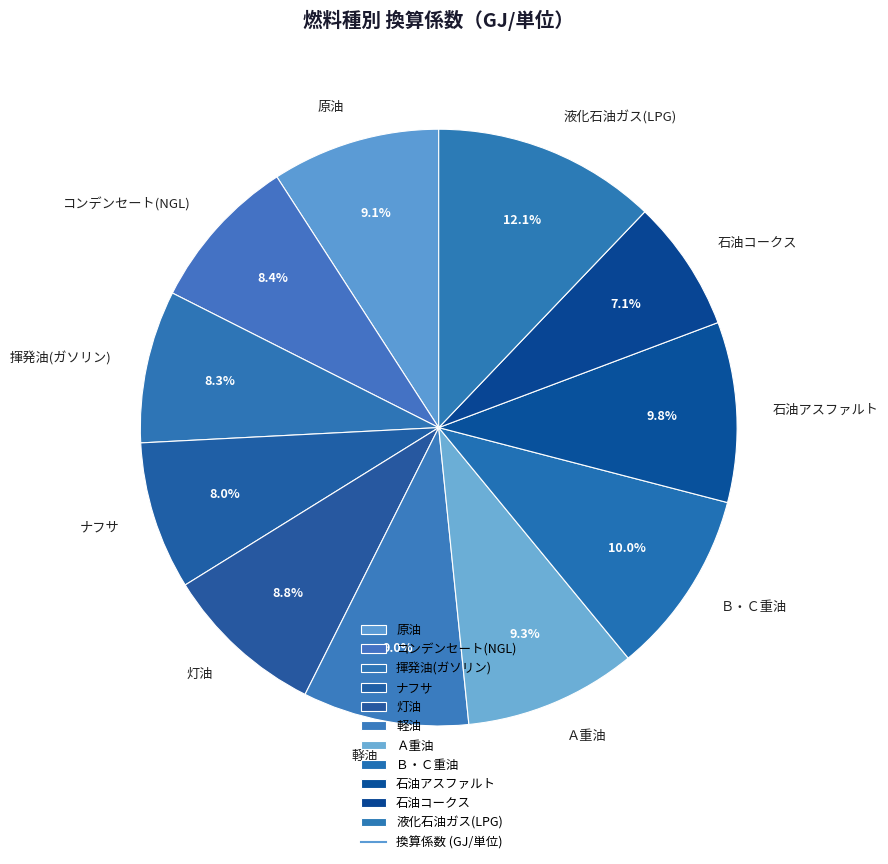

Combined, do 原油 and コンデンセート(NGL) account for over 50%?

No